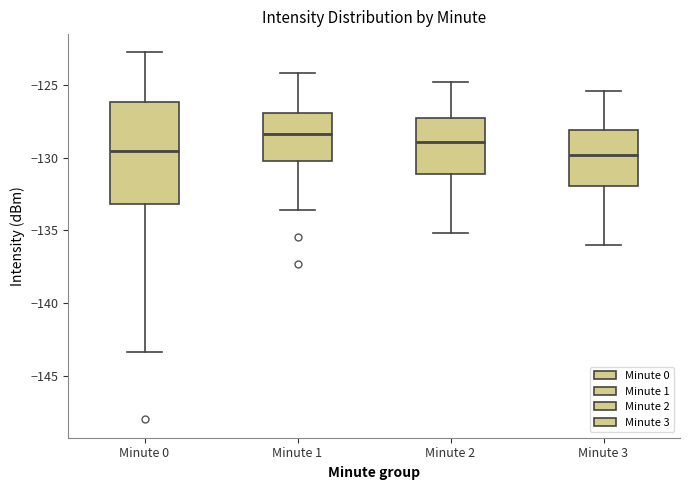

Reading left to right, read every box against the y-axis: the position of its median line, the range the box covers, and the ends of its whiskers. The values are not printed on the chart, so give them approximately, as read against the axis.

Minute 0: median -129.5, box -133.0 to -126.0, whiskers -143.5 to -123.0
Minute 1: median -128.5, box -130.0 to -127.0, whiskers -133.5 to -124.0
Minute 2: median -129.0, box -131.0 to -127.0, whiskers -135.0 to -125.0
Minute 3: median -130.0, box -132.0 to -128.0, whiskers -136.0 to -125.5